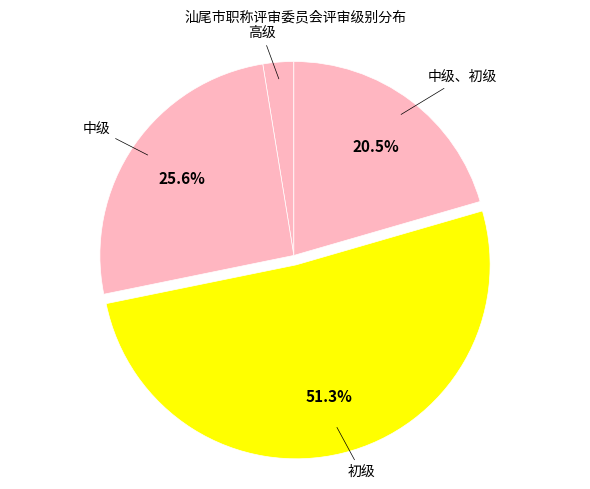

Which slice is the largest?

初级